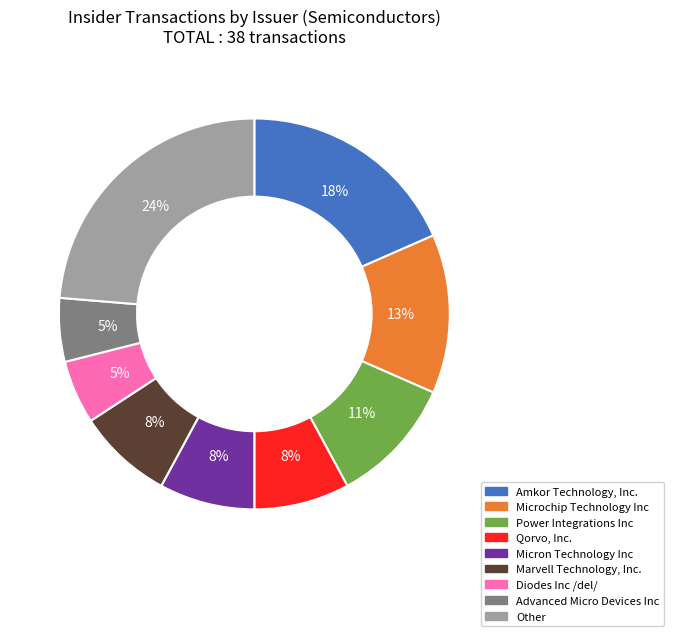

True or false: Amkor Technology, Inc. accounts for 18% of the total.

True